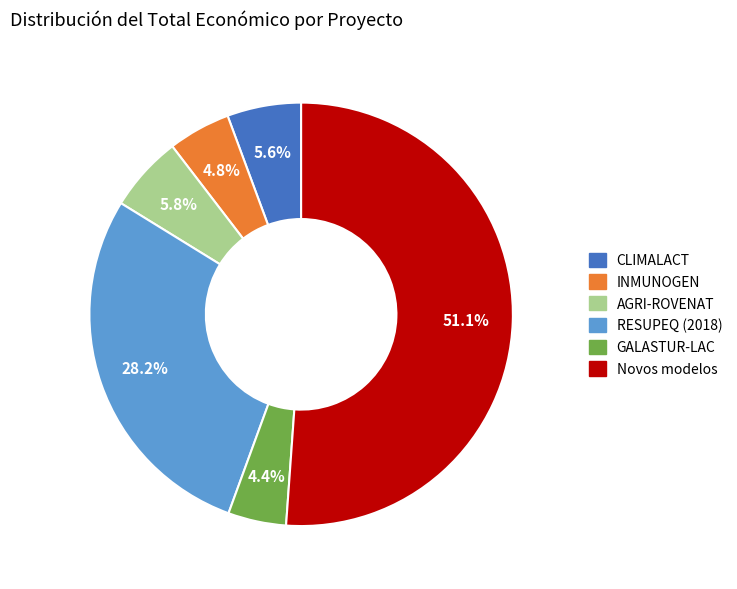

Does any single category account for the majority?

Yes